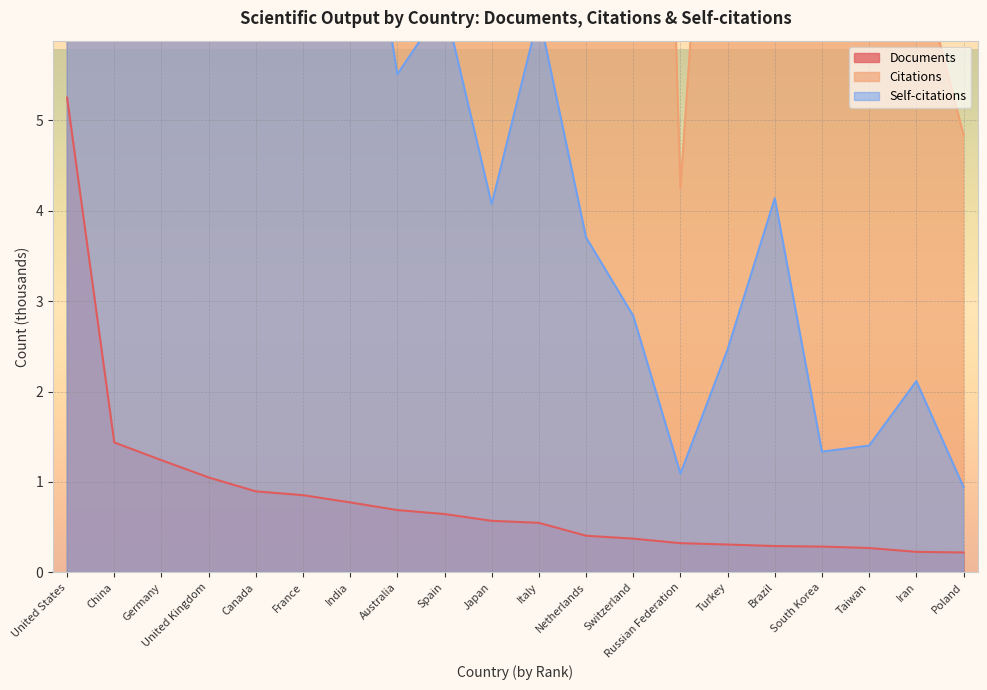

What is the spread (max minus min) of values at Russian Federation?

3.9